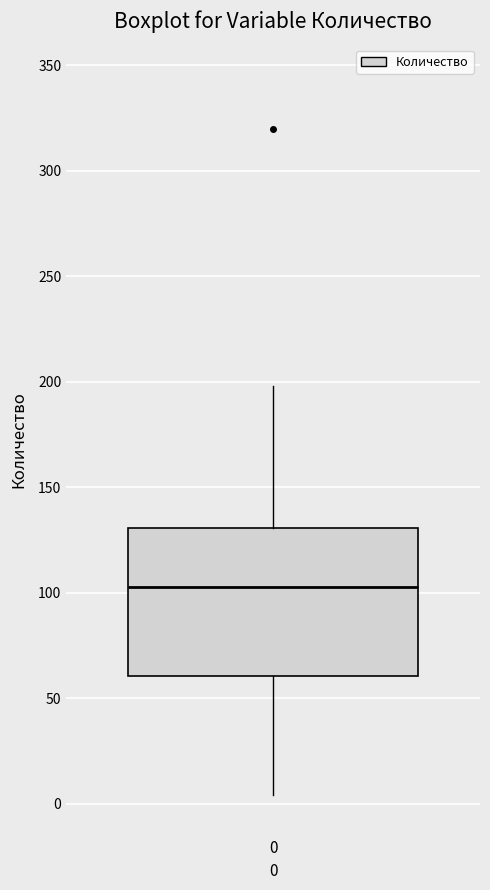

Transcribe this box plot: give where the median line is, the range the box spans, and where the two whiskers end, as read against the y-axis. The values are not printed on the chart, so give them approximately, as read against the axis.

median 105, box 60 to 130, whiskers 5 to 200